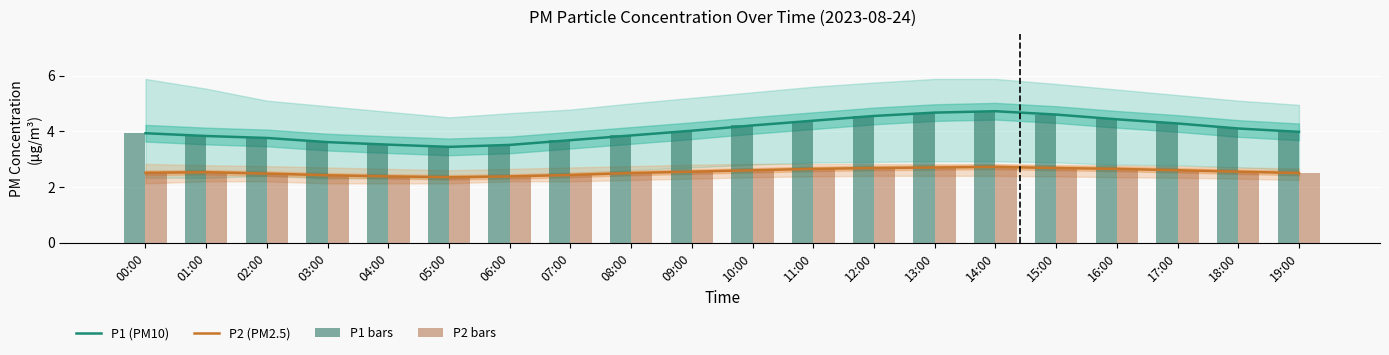

Reading right to left, transcribe all the data shown in this chart.

P1 (PM10): 4.0	4.1	4.3	4.4	4.6	4.7	4.7	4.5	4.4	4.2	4.0	3.9	3.7	3.5	3.4	3.5	3.6	3.8	3.8	3.9
P2 (PM2.5): 2.5	2.5	2.6	2.6	2.7	2.7	2.7	2.7	2.6	2.6	2.5	2.5	2.4	2.4	2.4	2.4	2.4	2.5	2.5	2.5
P1 bars: 4.0	4.1	4.3	4.4	4.6	4.7	4.7	4.5	4.4	4.2	4.0	3.9	3.7	3.5	3.4	3.5	3.6	3.8	3.8	3.9
P2 bars: 2.5	2.5	2.6	2.6	2.7	2.7	2.7	2.7	2.6	2.6	2.5	2.5	2.4	2.4	2.4	2.4	2.4	2.5	2.5	2.5